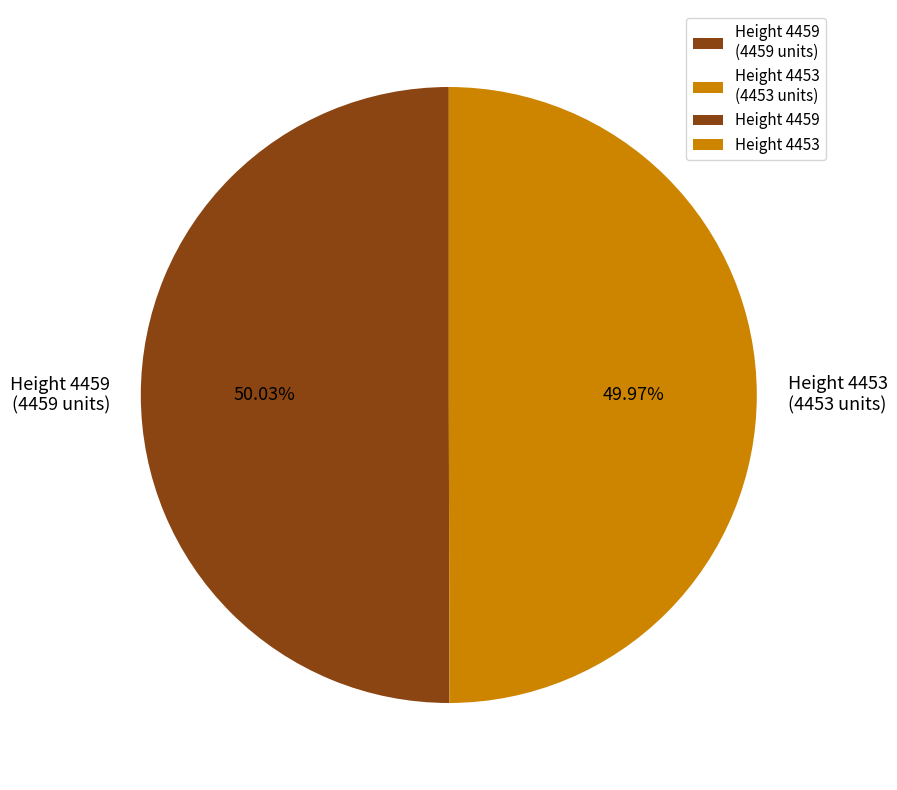

Approximately how many times larger is the value at Height 4459 (4459 units) compared to Height 4453 (4453 units)?

1.0